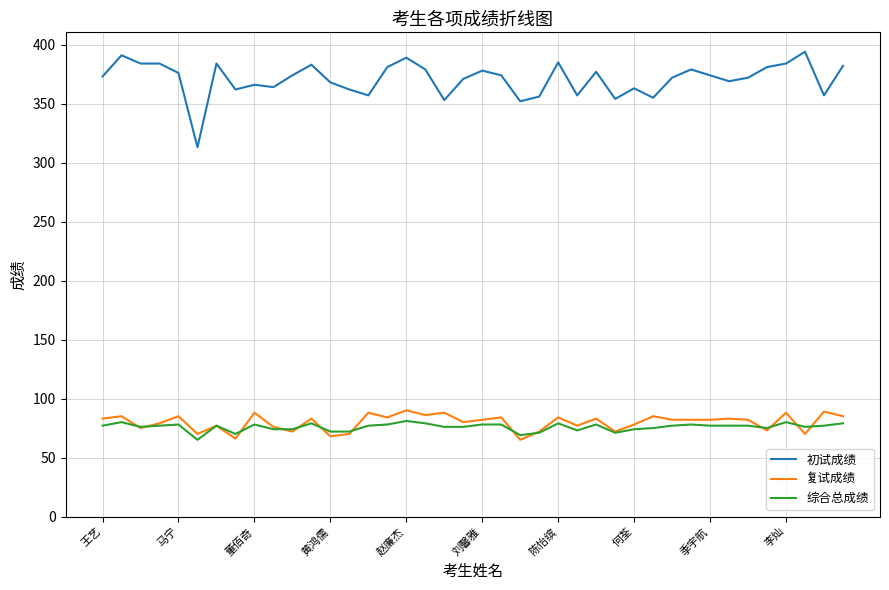

What is the smallest value displayed?

65